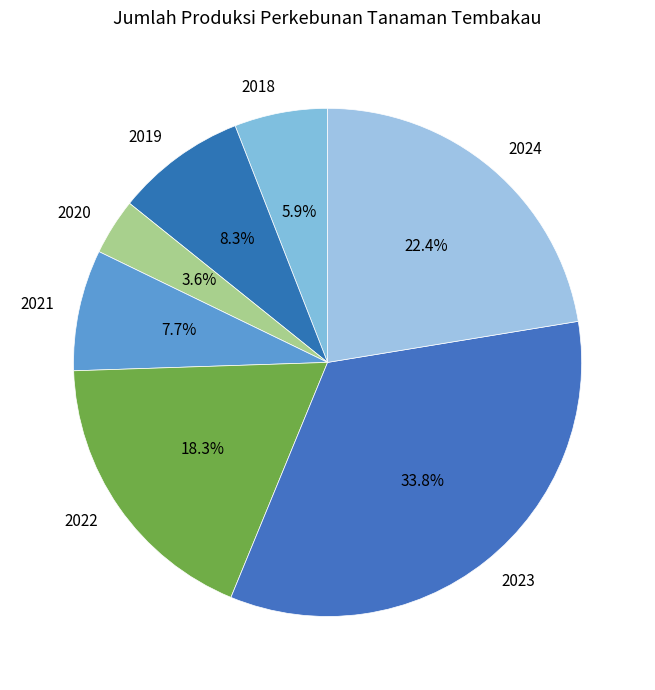

What percentage is the 2022 slice, to the nearest percent?

18%